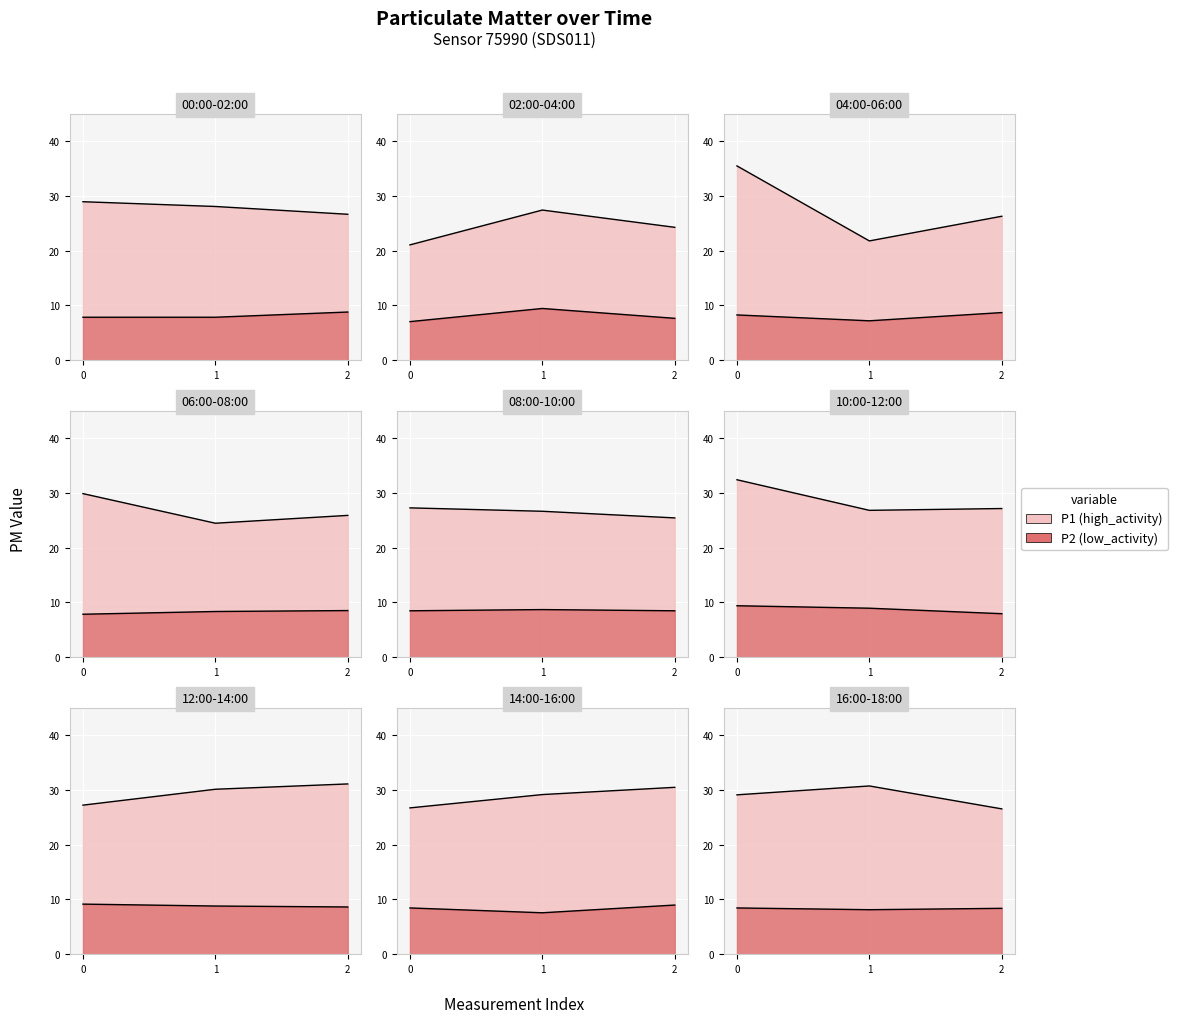

At 18:00, list the series in order from largest to smallest.

P1, P2